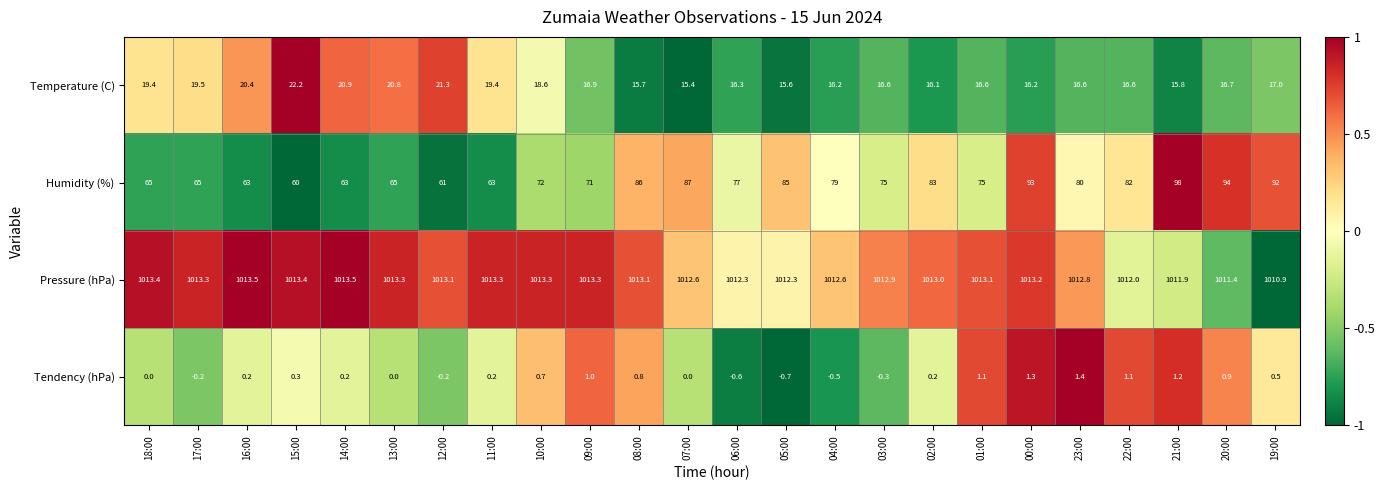

Which label corresponds to the smallest value in the chart?

05:00